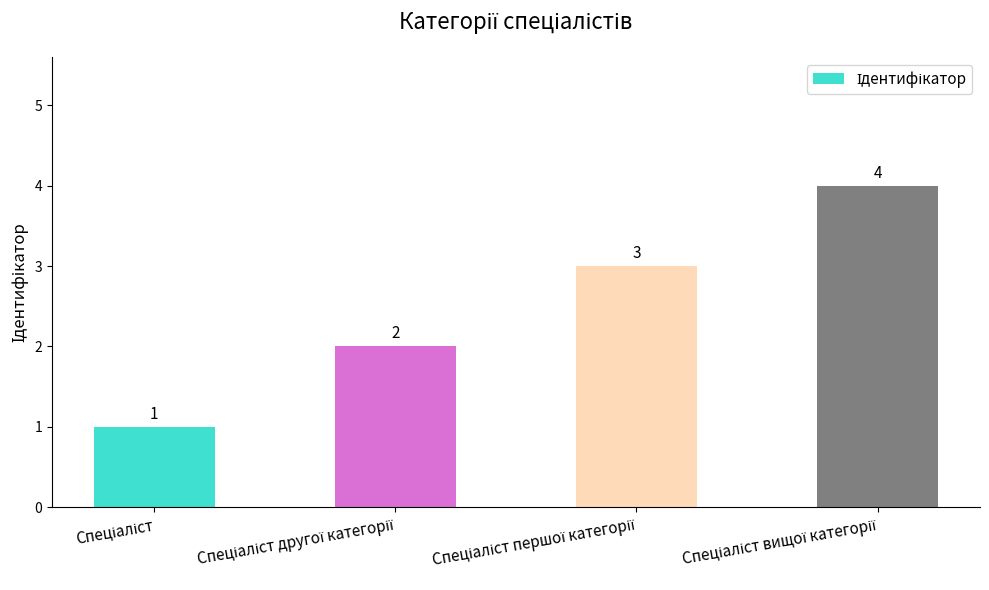

Count the values in the range 2 to 4.

3